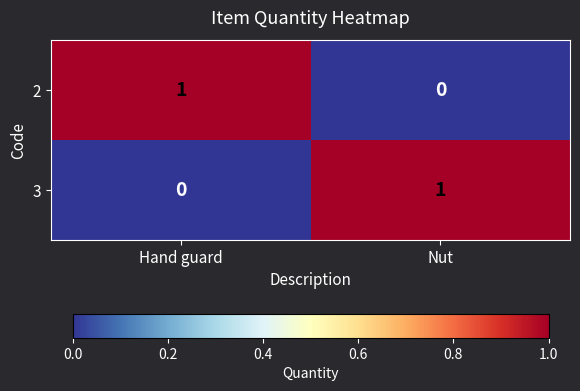

At which label is 3 closest to 0?

Hand guard